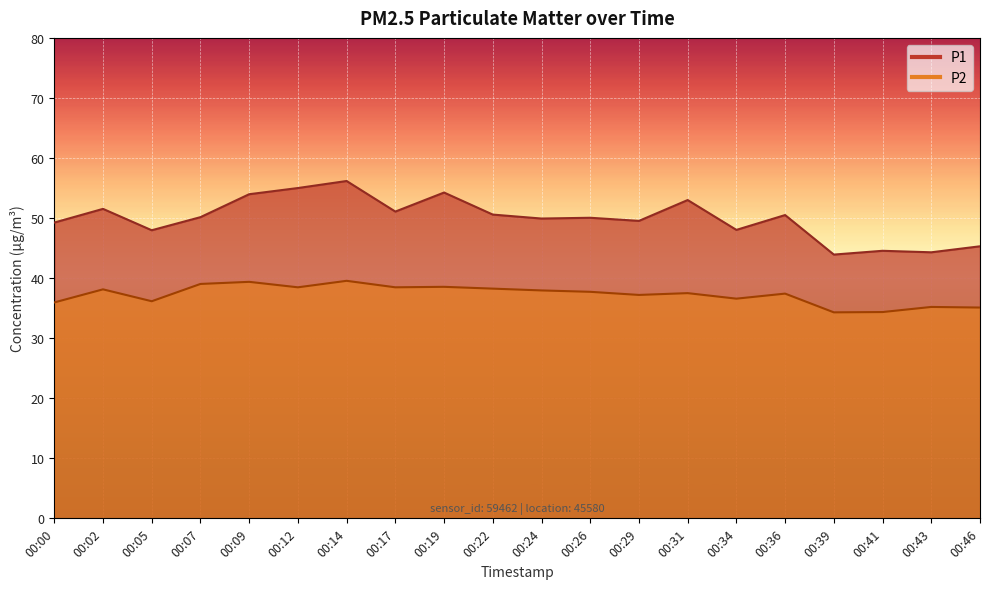

True or false: P2 and P1 intersect in this chart.

False